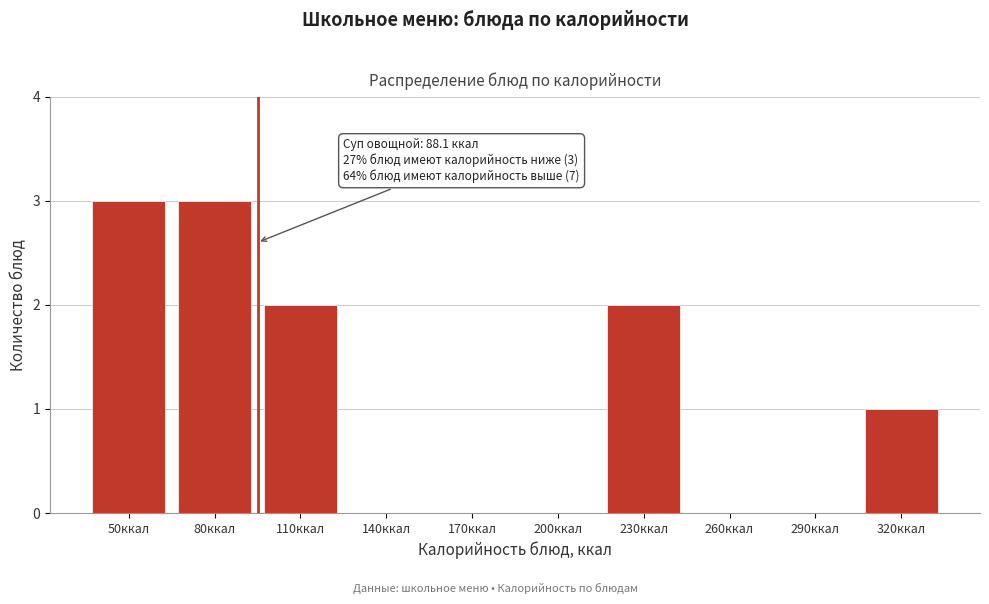

Reading right to left, list all the values displayed in this chart.

320ккал=1	290ккал=0	260ккал=0	230ккал=2	200ккал=0	170ккал=0	140ккал=0	110ккал=2	80ккал=3	50ккал=3